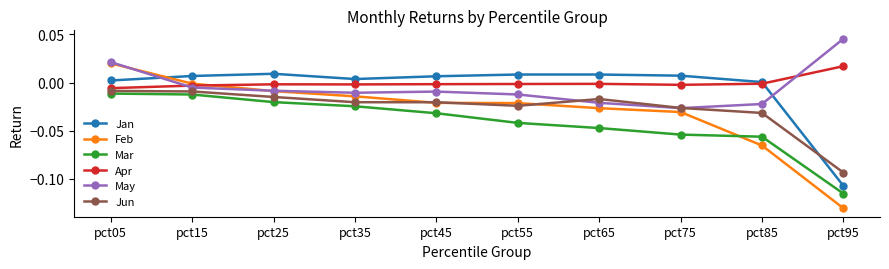

Which series ends up on top after the final intersection of Jun and Jan?

Jun